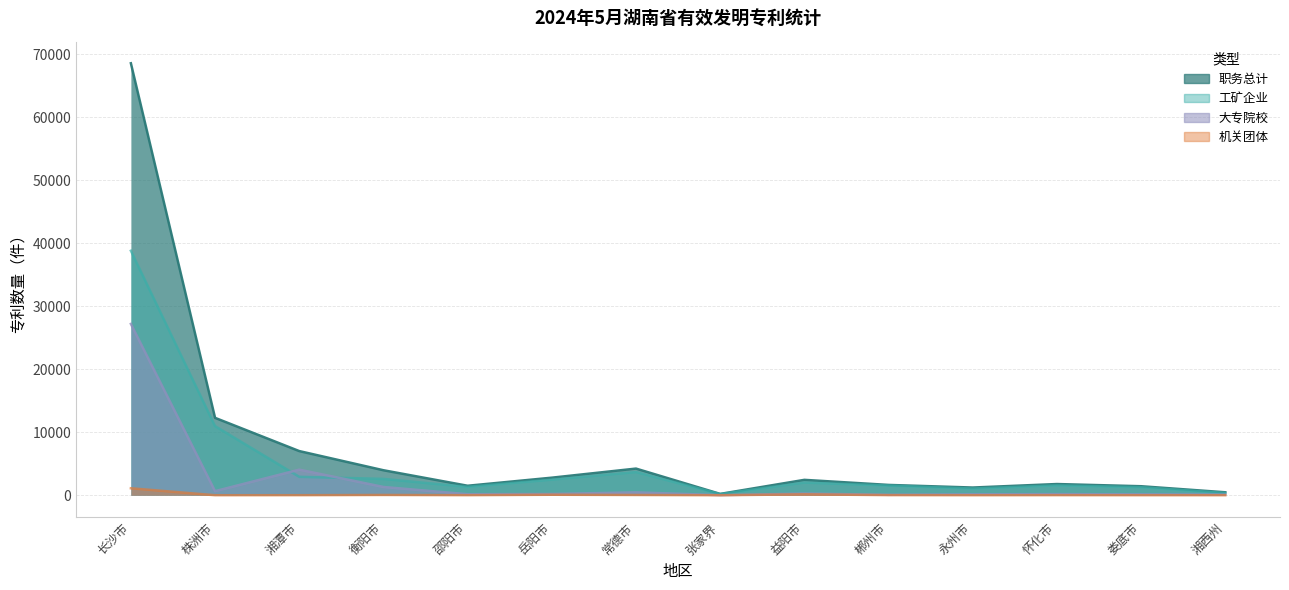

What is the sum of the 职务总计 values at 长沙市 and 常德市?

72815